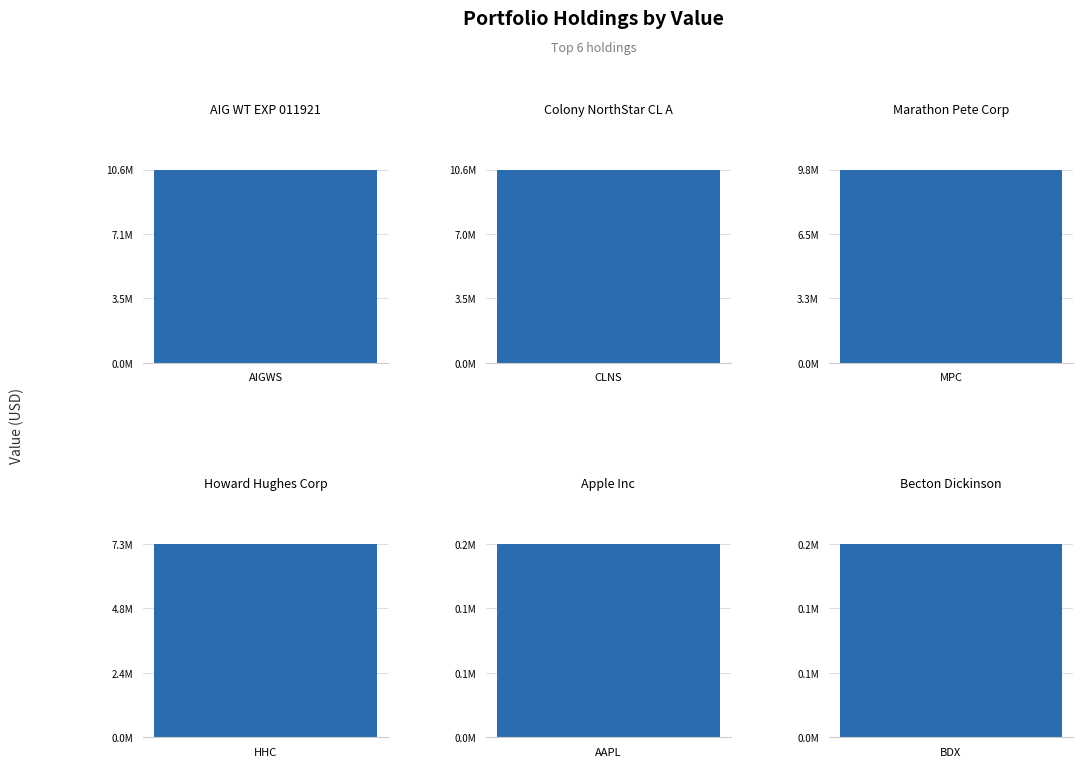

Reading left to right, list all the values displayed in this chart.

AIGWS=10626000	CLNS=10560000	MPC=9820000	HHC=7270000	AAPL=212000	BDX=207000